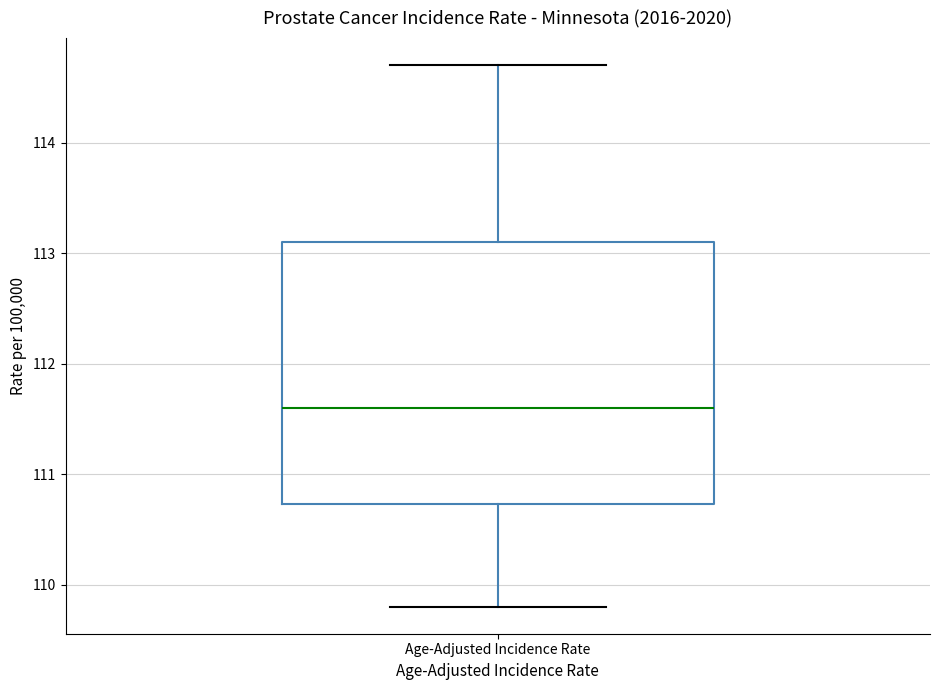

Read this box plot against the y-axis: the position of the median line, the range covered by the box, and the ends of both whiskers. The values are not printed on the chart, so give them approximately, as read against the axis.

median 111.6, box 110.7 to 113.1, whiskers 109.8 to 114.7